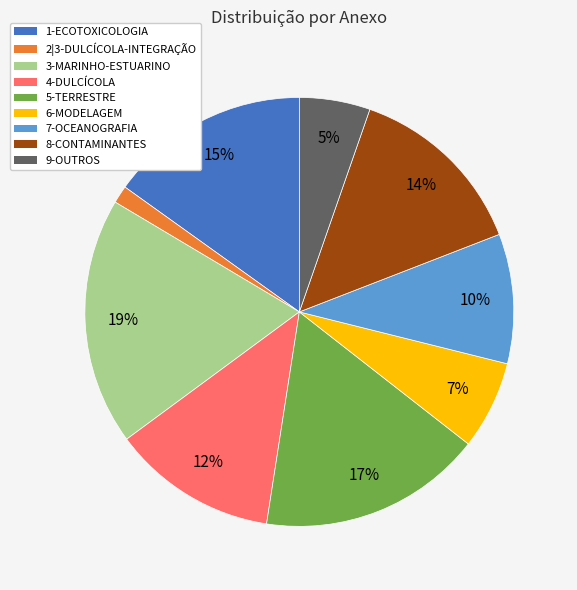

To the nearest percent, what is the average slice percentage?

11%